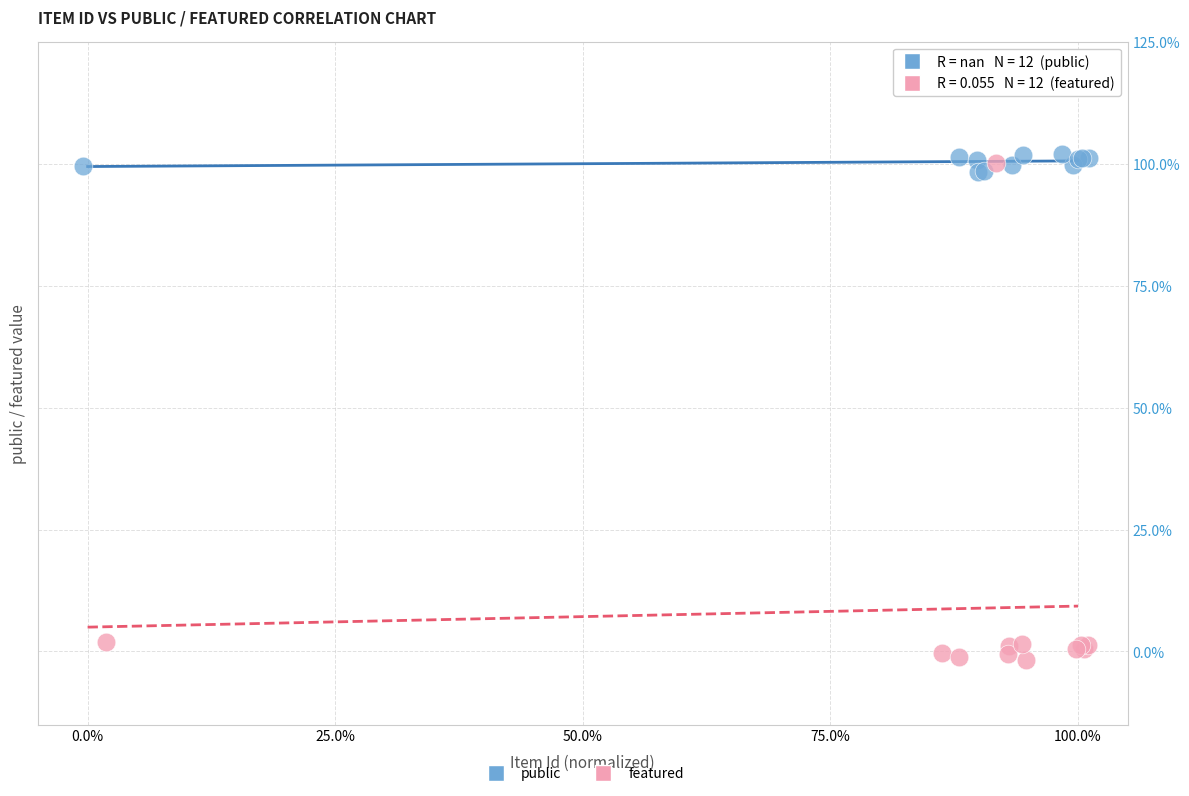

Which series reaches the maximum Y coordinate?

public